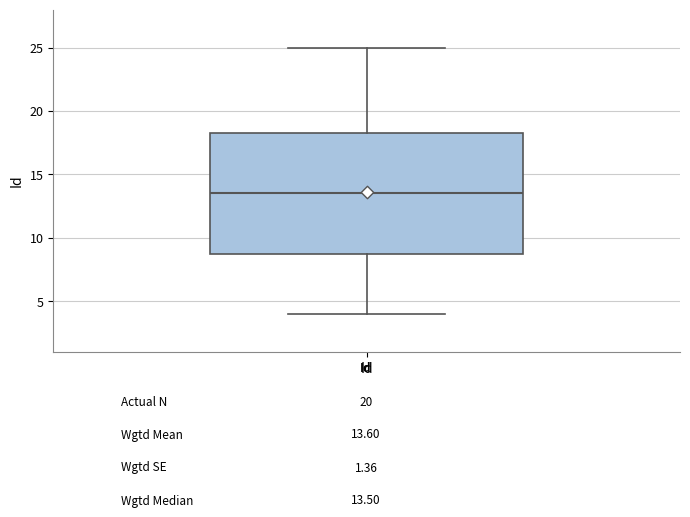

Read this box plot against the y-axis: the position of the median line, the range covered by the box, and the ends of both whiskers. The values are not printed on the chart, so give them approximately, as read against the axis.

median 13.5, box 9.0 to 18.5, whiskers 4.0 to 25.0